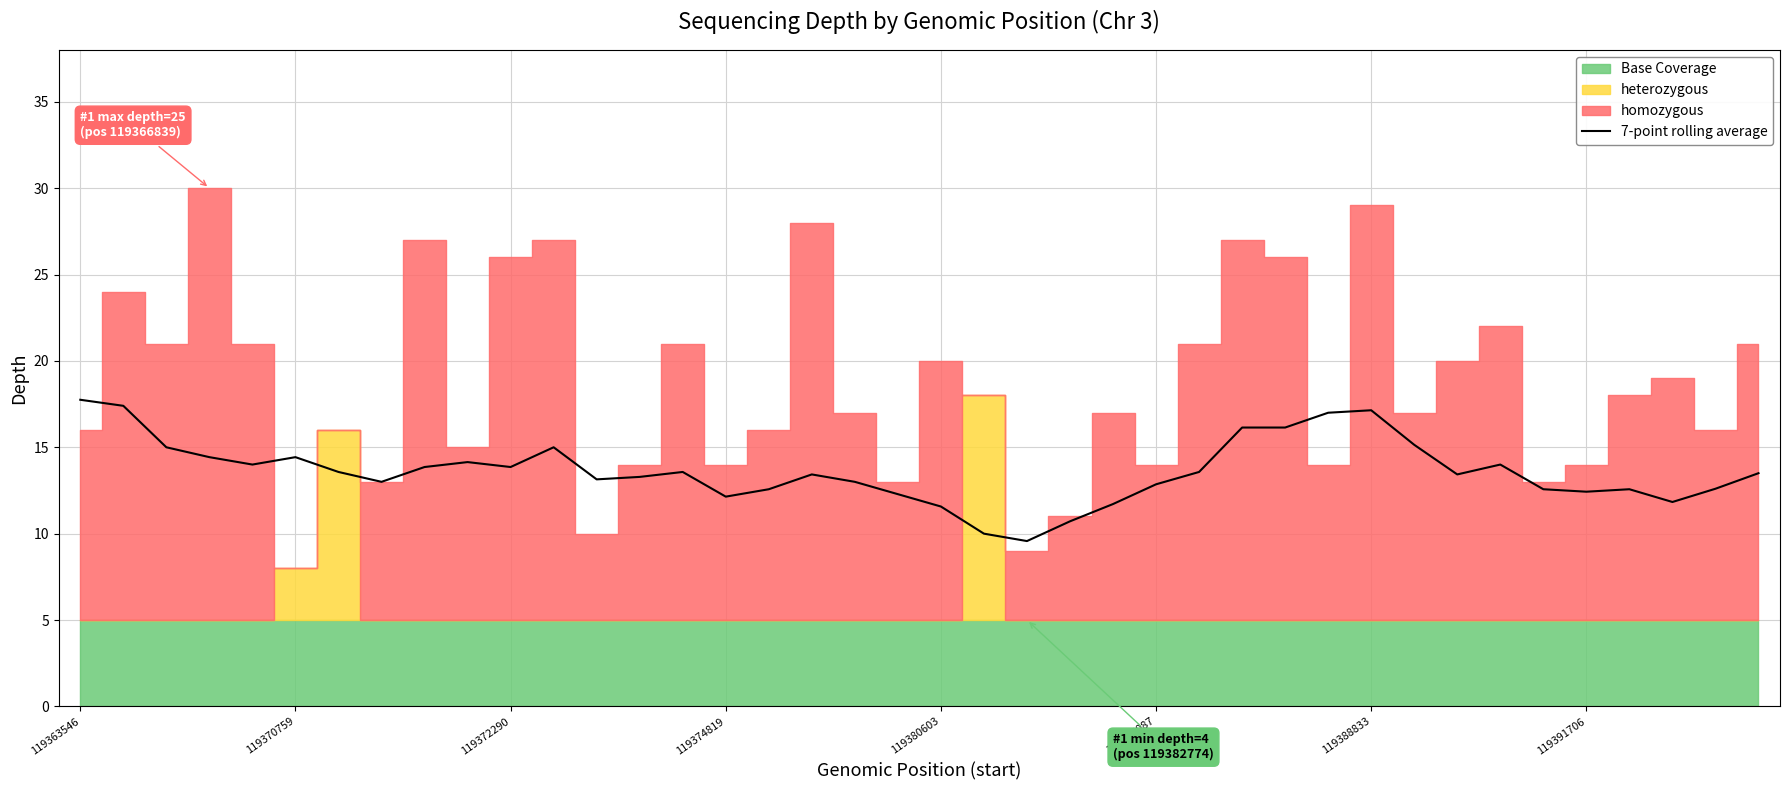

What is the change in value from 12 to 26?

+0.4